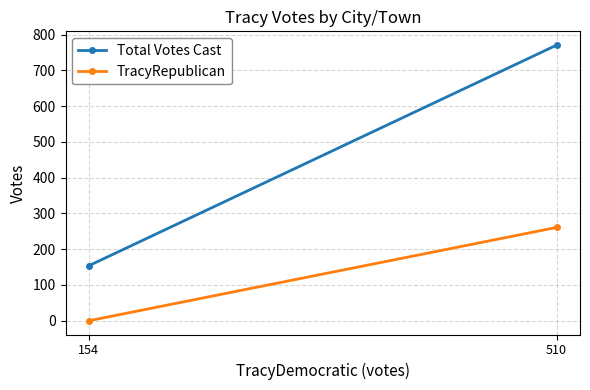

Count the Total Votes Cast values in the range 154 to 771.

2